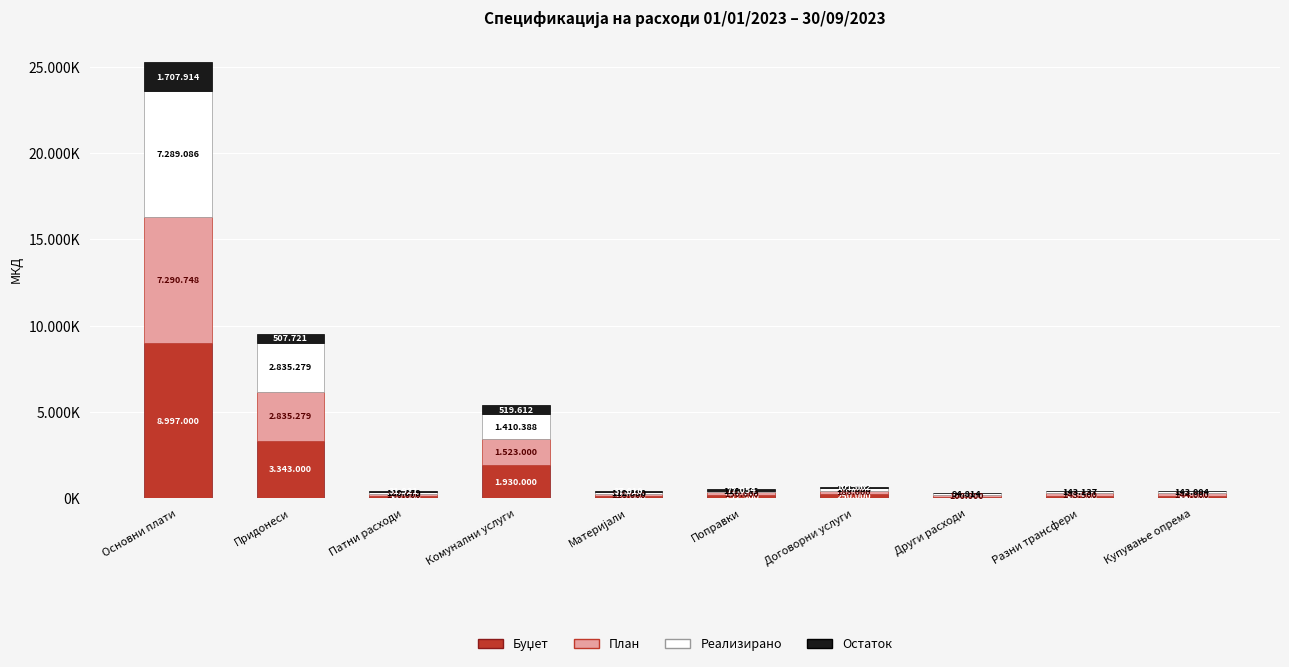

The Реализирано series shows 1410388 at Комунални услуги. True or false?

True